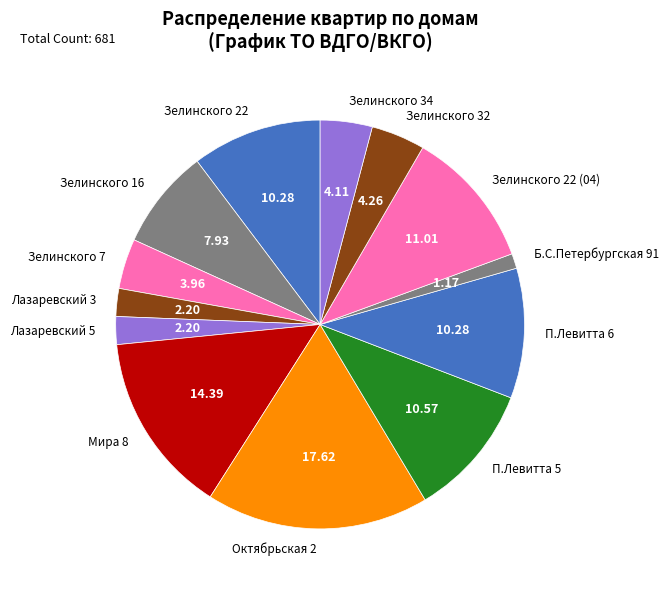

Between П.Левитта 6 and Октябрьская 2, which is larger?

Октябрьская 2